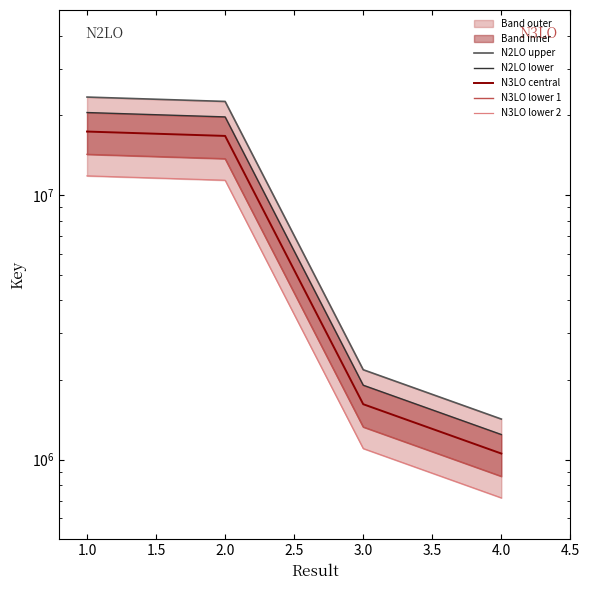

What is the total value across all series at 2.0?

84068884.9